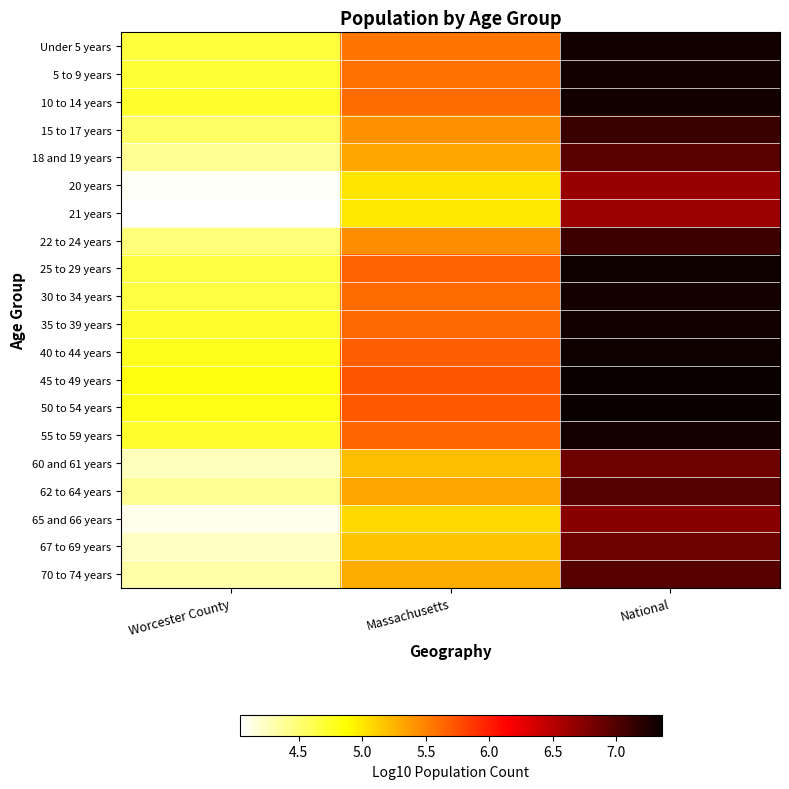

Reading left to right, transcribe all the data shown in this chart.

Under 5 years: Worcester County=4.7	Massachusetts=5.6	National=7.3
5 to 9 years: Worcester County=4.7	Massachusetts=5.6	National=7.3
10 to 14 years: Worcester County=4.7	Massachusetts=5.6	National=7.3
15 to 17 years: Worcester County=4.5	Massachusetts=5.4	National=7.1
18 and 19 years: Worcester County=4.4	Massachusetts=5.3	National=7.0
20 years: Worcester County=4.1	Massachusetts=5.0	National=6.7
21 years: Worcester County=4.0	Massachusetts=5.0	National=6.6
22 to 24 years: Worcester County=4.5	Massachusetts=5.4	National=7.1
25 to 29 years: Worcester County=4.7	Massachusetts=5.6	National=7.3
30 to 34 years: Worcester County=4.7	Massachusetts=5.6	National=7.3
35 to 39 years: Worcester County=4.7	Massachusetts=5.6	National=7.3
40 to 44 years: Worcester County=4.8	Massachusetts=5.7	National=7.3
45 to 49 years: Worcester County=4.8	Massachusetts=5.7	National=7.4
50 to 54 years: Worcester County=4.8	Massachusetts=5.7	National=7.3
55 to 59 years: Worcester County=4.7	Massachusetts=5.6	National=7.3
60 and 61 years: Worcester County=4.3	Massachusetts=5.2	National=6.9
62 to 64 years: Worcester County=4.4	Massachusetts=5.3	National=7.0
65 and 66 years: Worcester County=4.1	Massachusetts=5.1	National=6.7
67 to 69 years: Worcester County=4.2	Massachusetts=5.2	National=6.9
70 to 74 years: Worcester County=4.3	Massachusetts=5.3	National=7.0